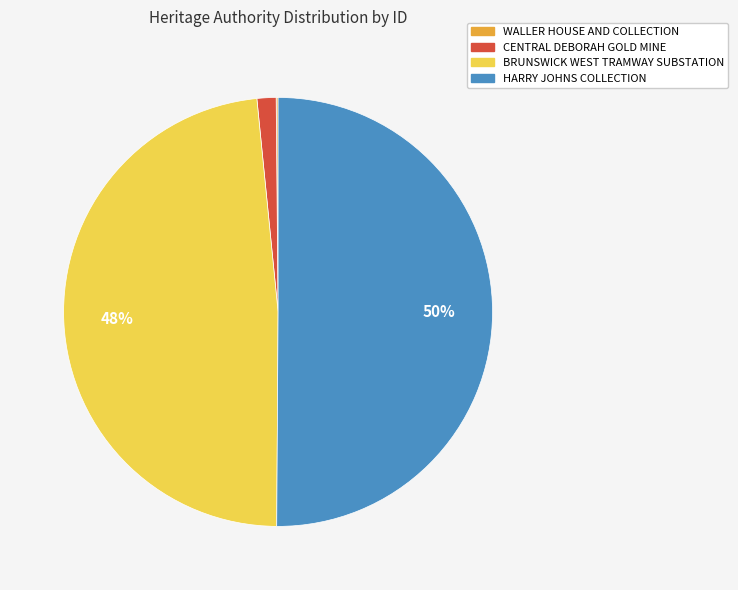

To the nearest percent, what percentage of the pie is BRUNSWICK WEST TRAMWAY SUBSTATION?

48%